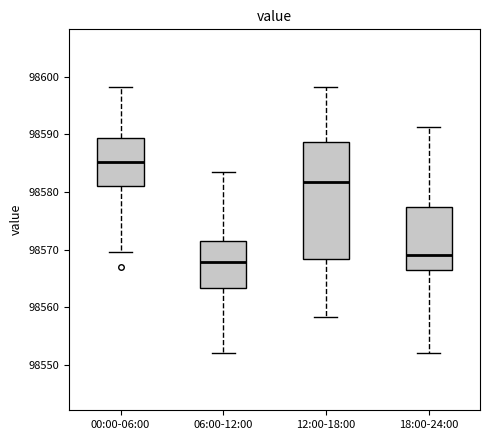

Which box's median line is the lowest?

06:00-12:00